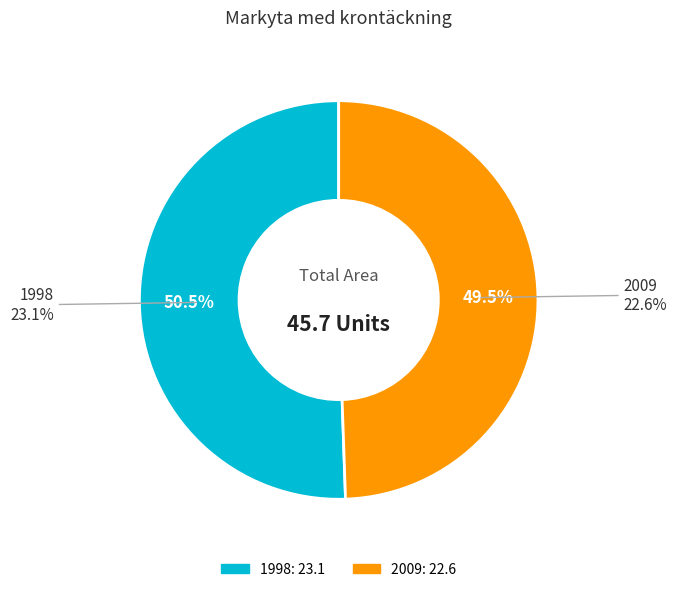

Which category has the smallest portion of the pie?

2009